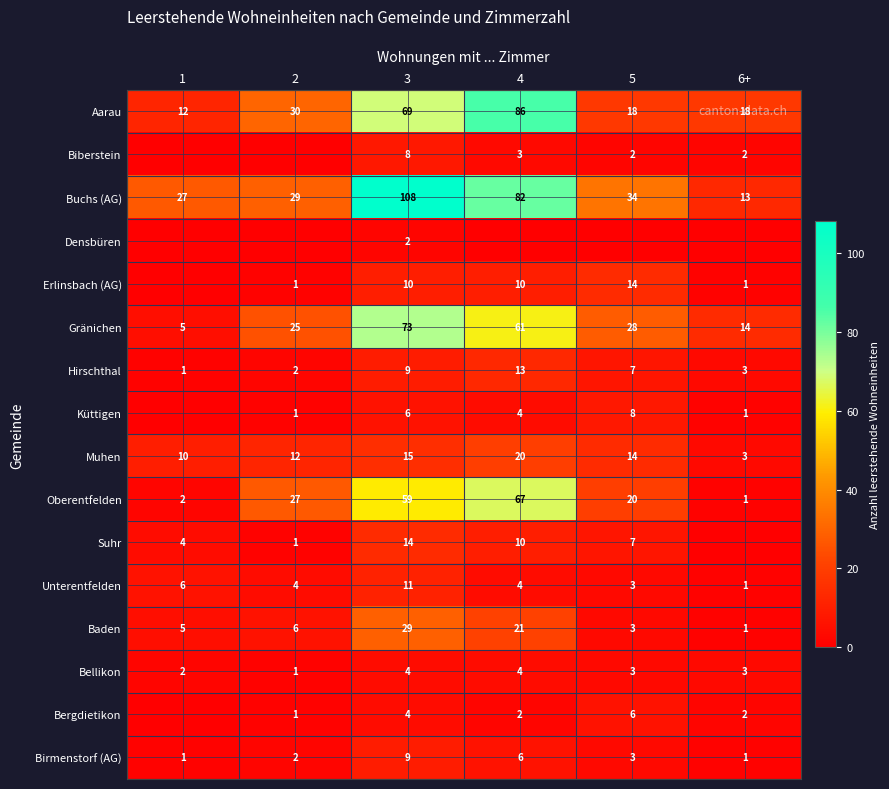

Count the number of categories in the chart.

6